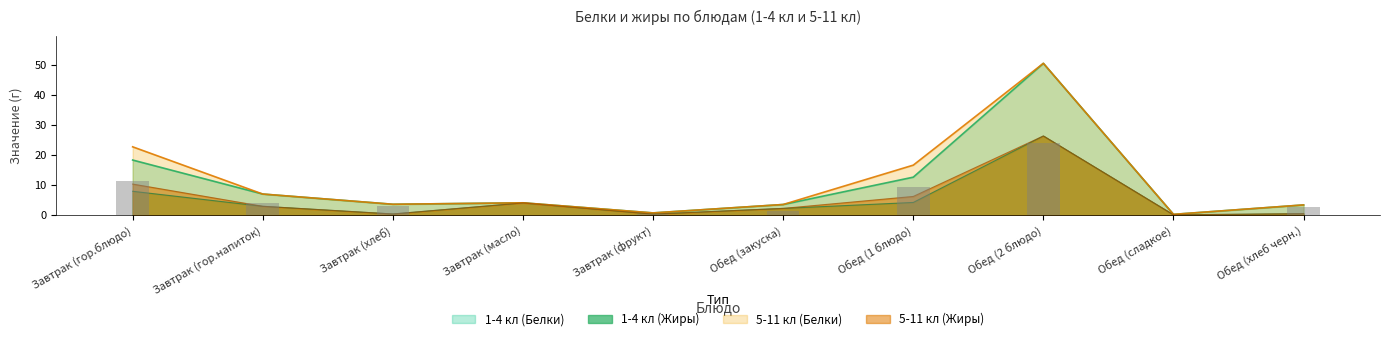

What is the label of the 7th bar from the left?

Обед (1 блюдо)